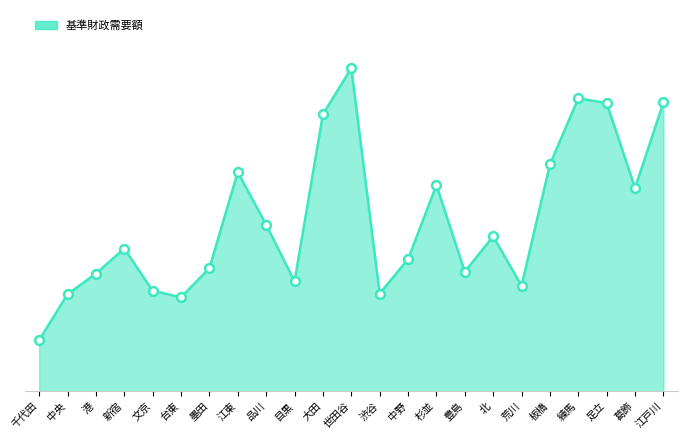

What is the ratio of the value at 江東 to the value at 渋谷?

2.2